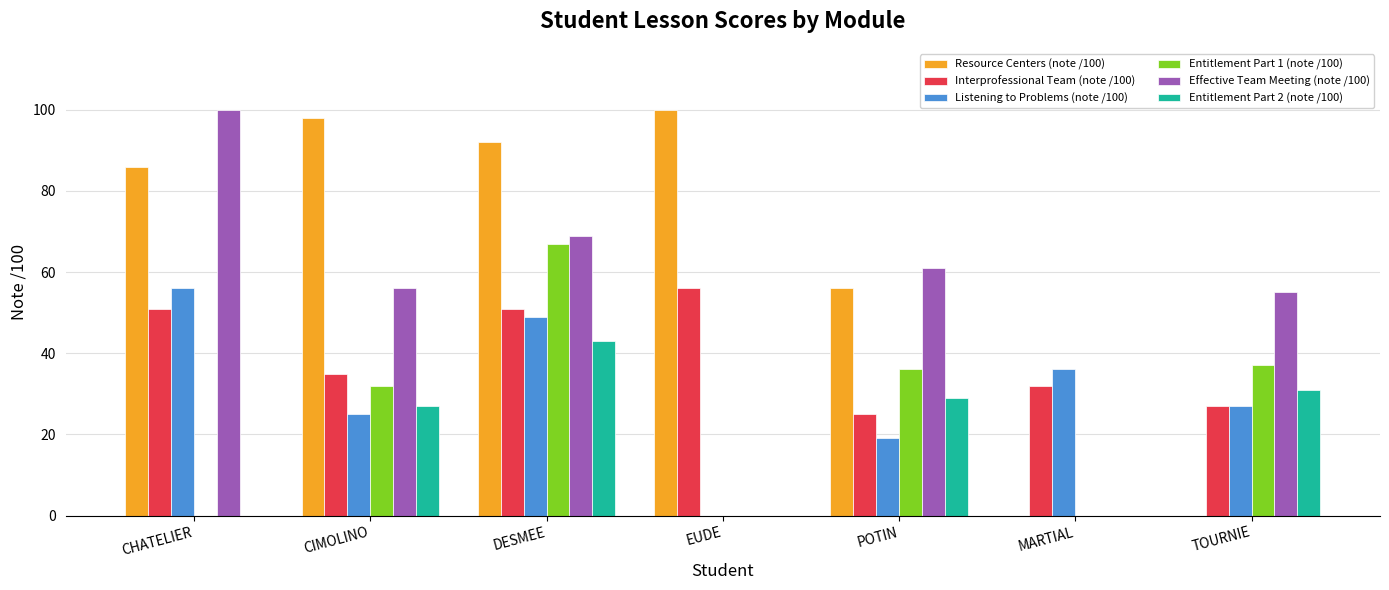

At which label does Effective Team Meeting (note /100) reach its peak?

CHATELIER